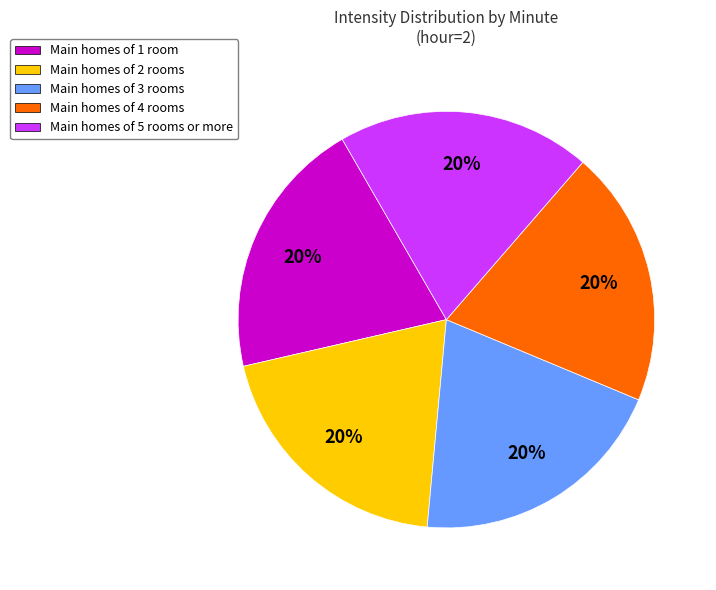

Is the sum of Main homes of 5 rooms or more and Main homes of 4 rooms greater than half?

No